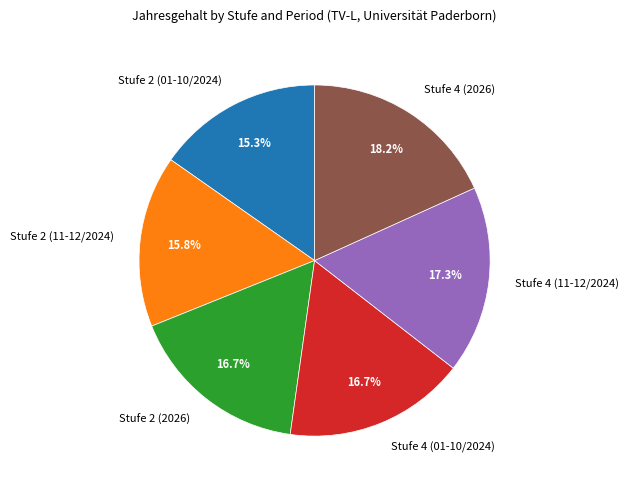

To the nearest percent, what percentage of the pie is Stufe 4 (2026)?

18%